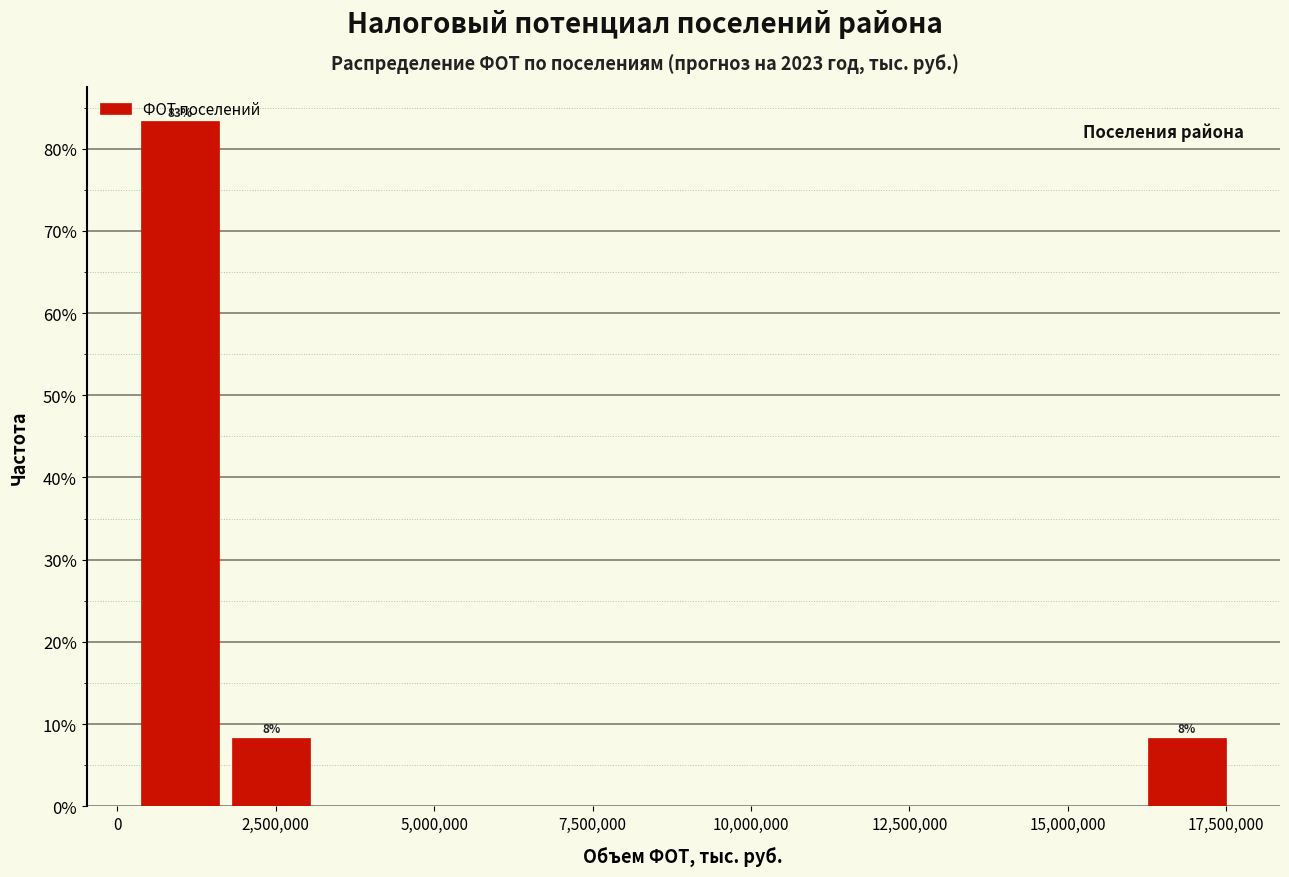

Around what value on the x-axis is the tallest bar? Give the approximate position of its centre, as read against the axis.

1000000